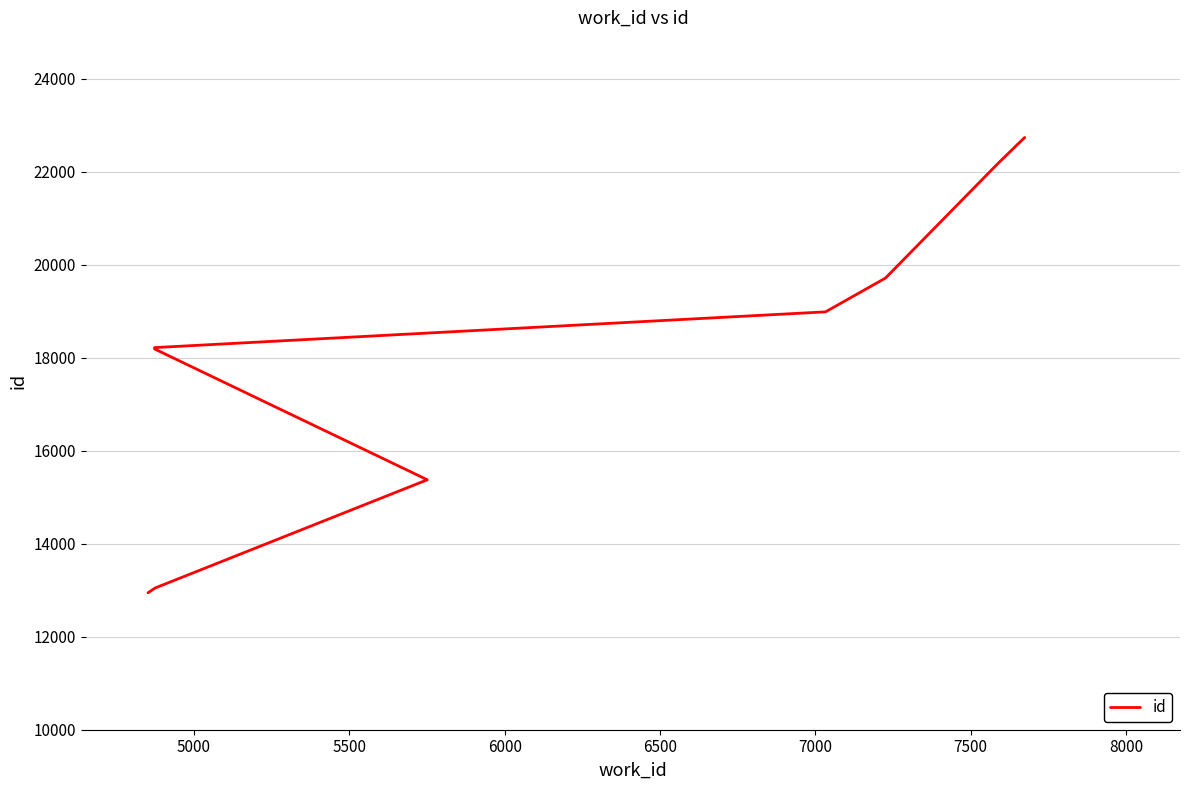

Does the chart have visible grid lines?

Yes